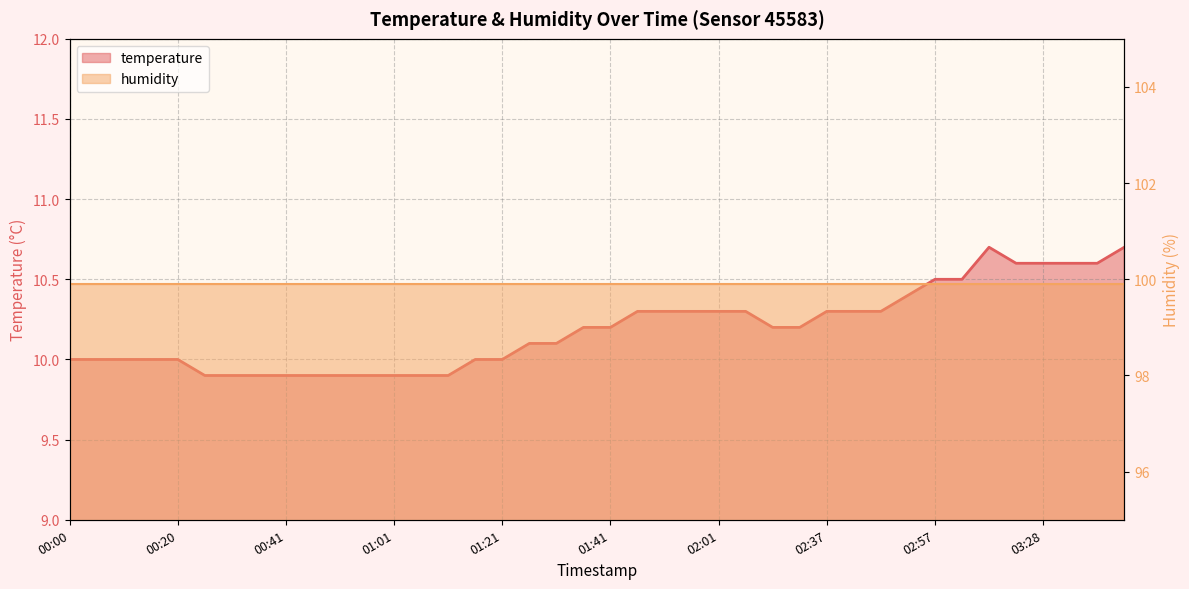

How many data points does each series have?

40